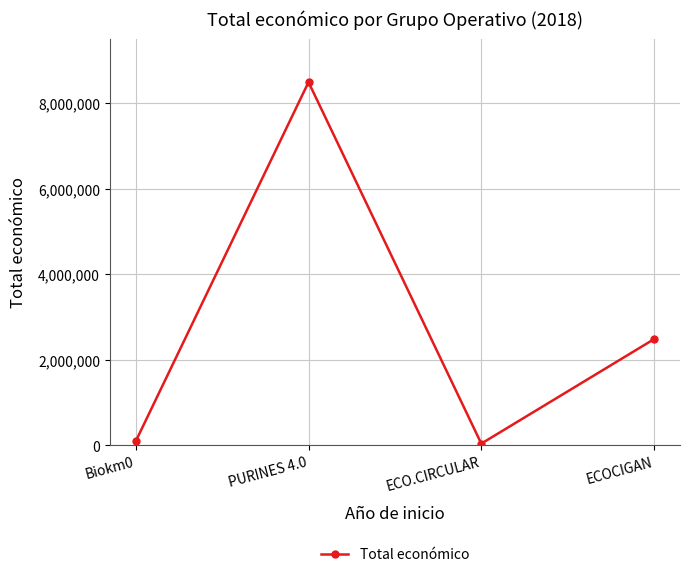

What is the difference between the second highest and minimum values?

2440869